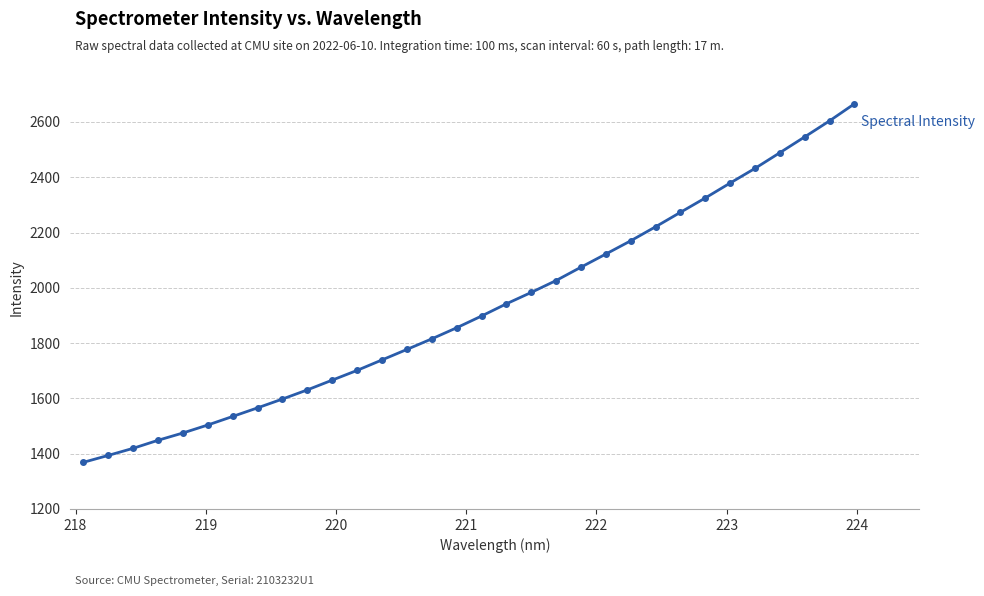

What is the value of the 14th point from the left?

1777.0